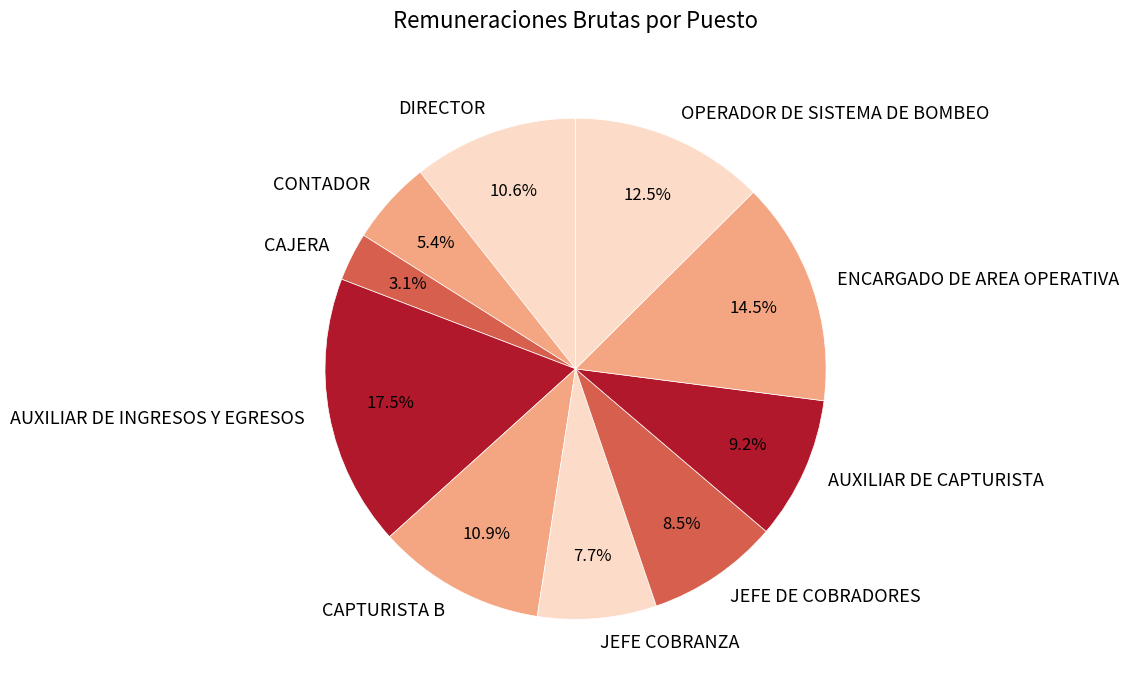

How many slices are in this pie chart?

10